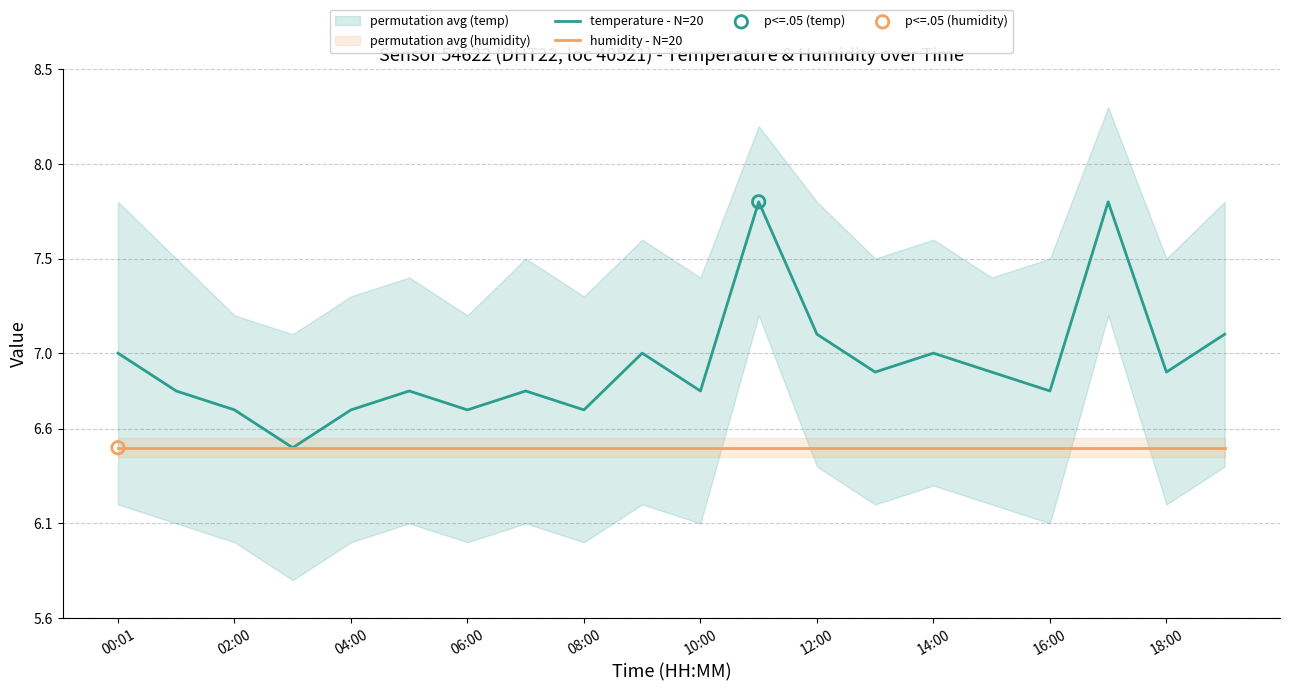

Which series has the largest Y range (max minus min)?

temperature - N=20